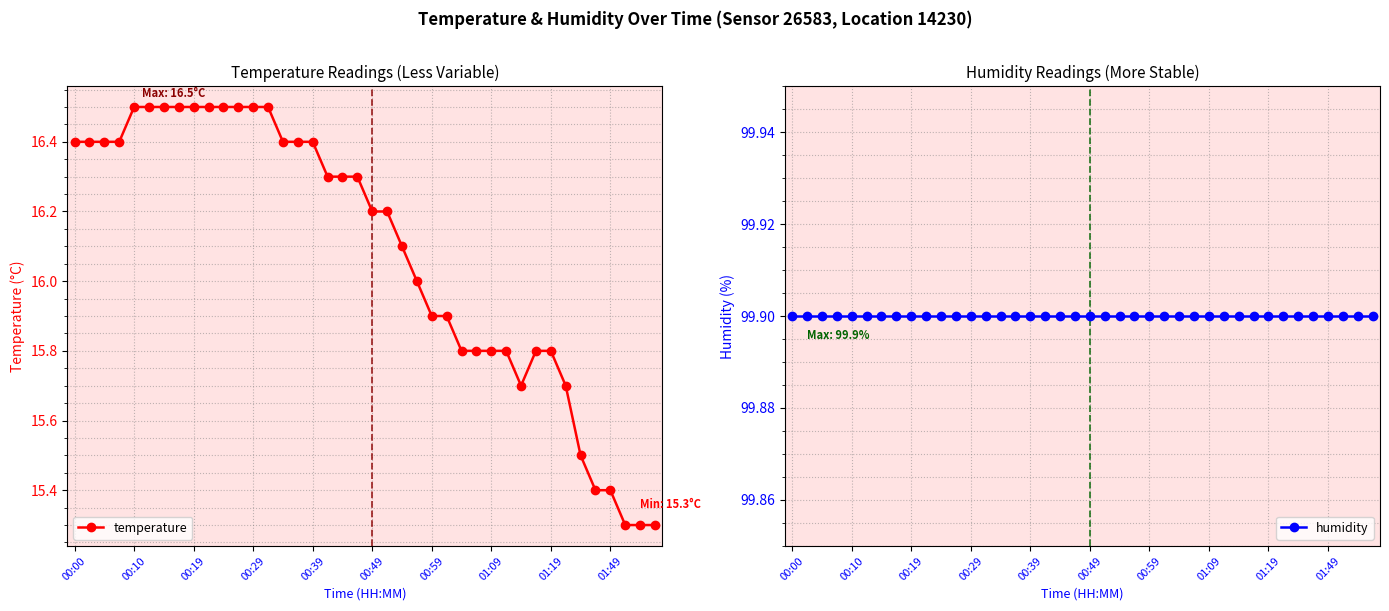

What is the greatest value displayed?

99.9